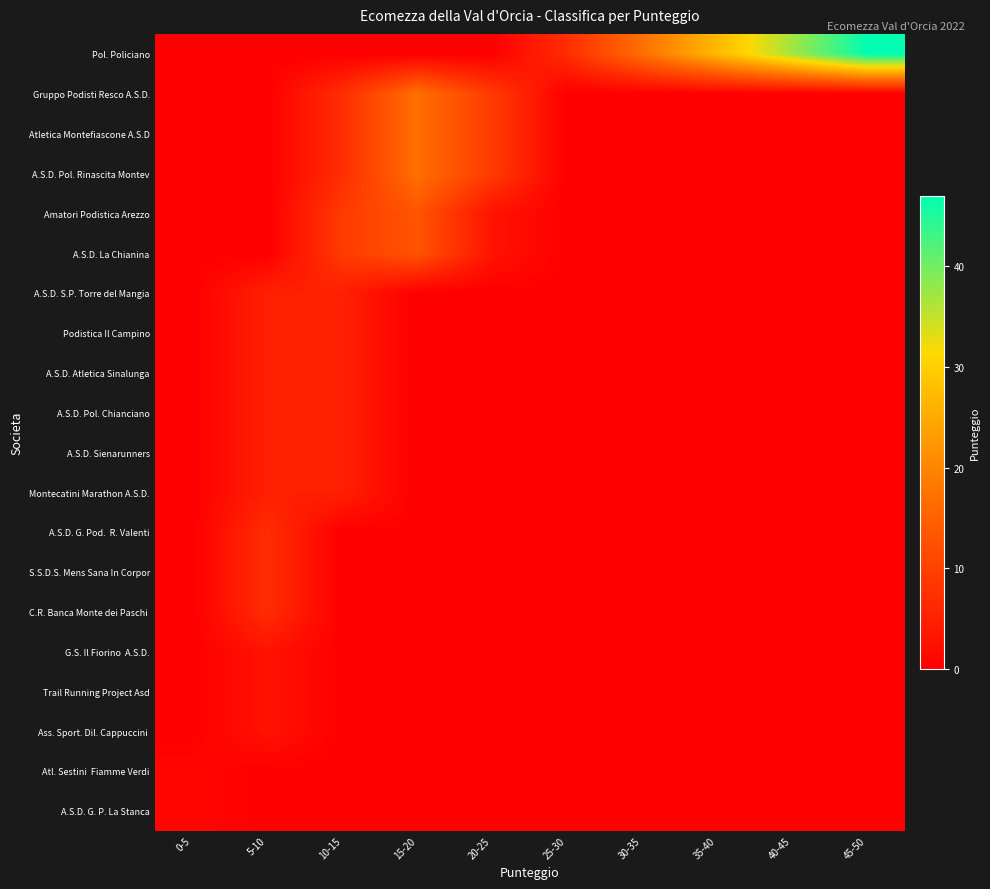

At which category does the chart reach its minimum across all series?

0-5